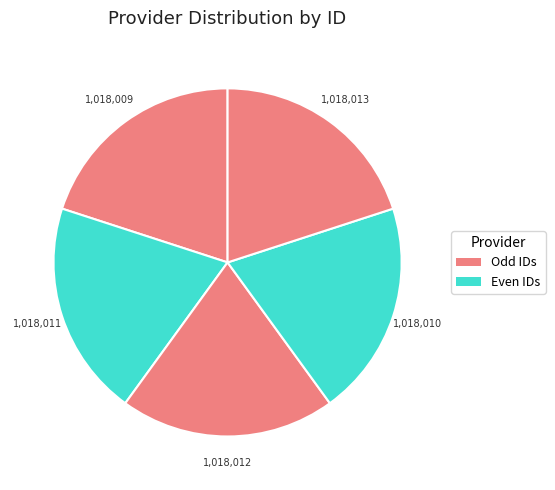

Count the number of slices in the pie.

5